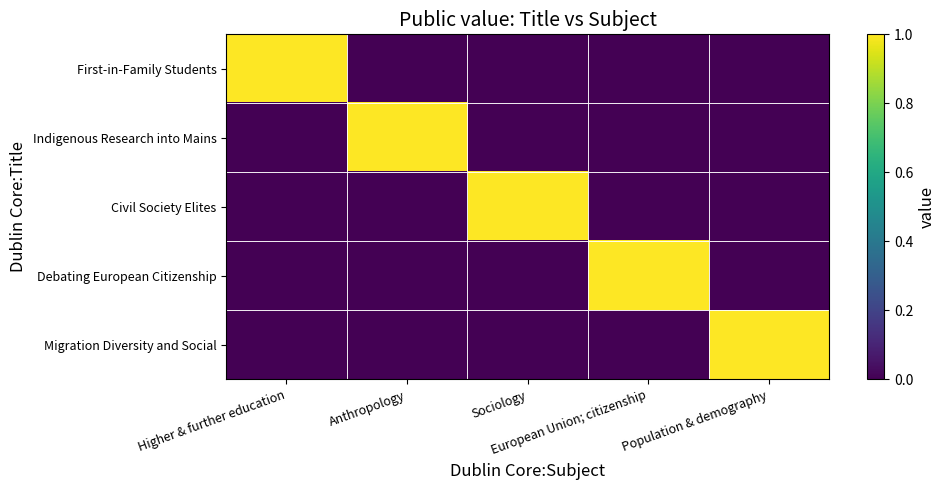

Between Higher & further education and Sociology, which series saw the biggest shift?

First-in-Family Students